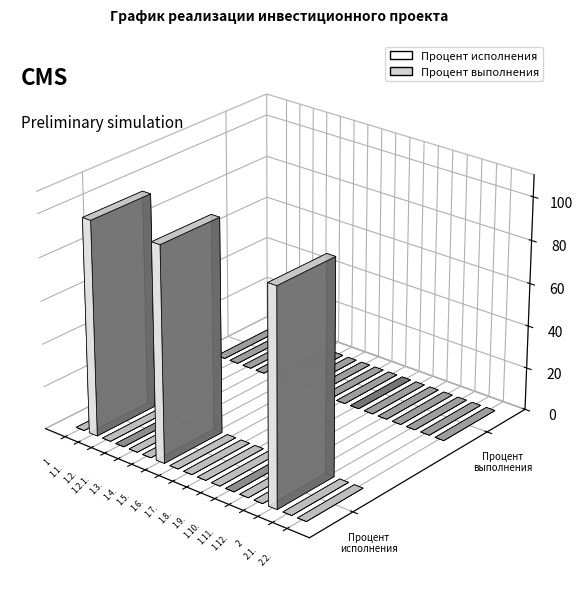

Reading left to right, list all the values displayed in this chart.

Процент исполнения: 1=0	1.1.=100	1.2.=0	1.2.1.=0	1.3.=0	1.4.=0	1.5.=100	1.6.=0	1.7.=0	1.8.=0	1.9.=0	1.10.=0	1.11.=0	1.12.=0	2=100	2.1.=0	2.2.=0
Процент выполнения: 1=0	1.1.=0	1.2.=0	1.2.1.=0	1.3.=0	1.4.=0	1.5.=0	1.6.=0	1.7.=0	1.8.=0	1.9.=0	1.10.=0	1.11.=0	1.12.=0	2=0	2.1.=0	2.2.=0